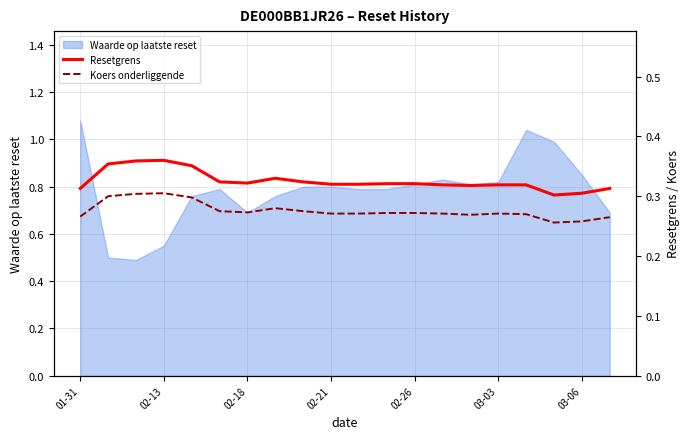

In Koers onderliggende, how many points are lower than both neighbors (excluding endpoints)?

3